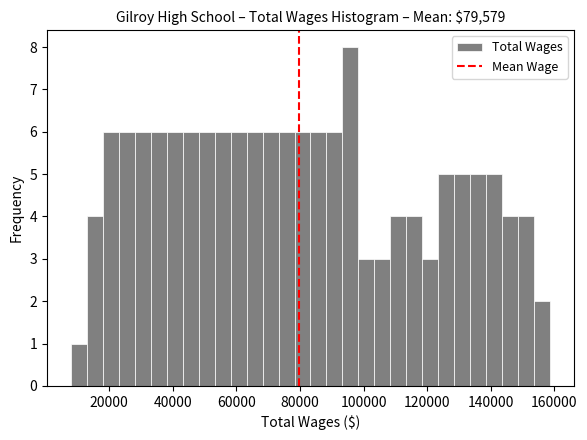

Read against the x-axis, roughly where is the centre of the tallest bar?

96000